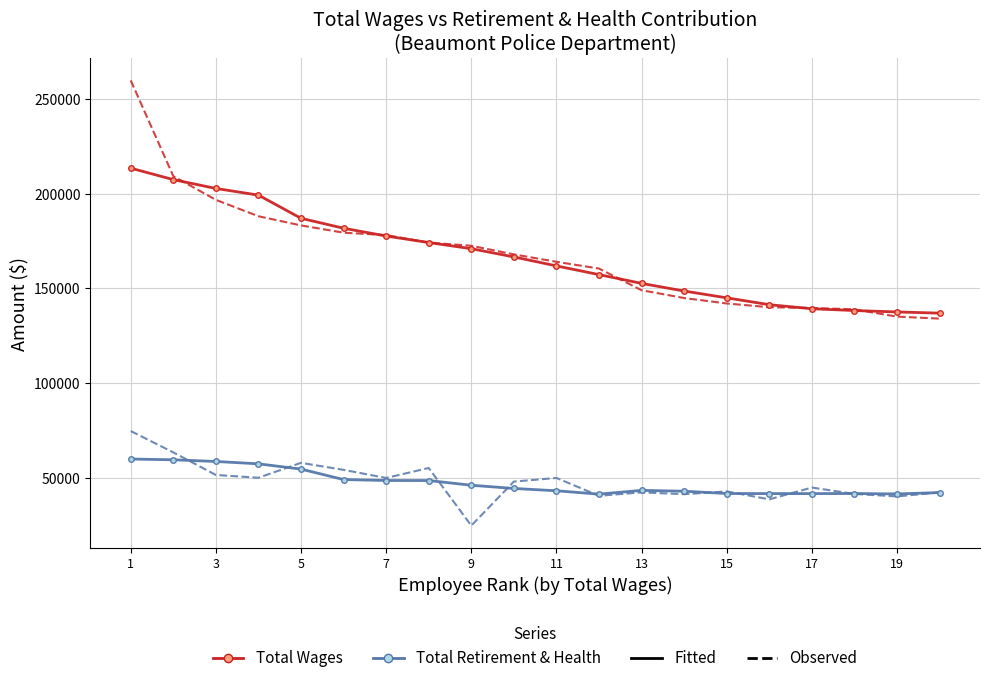

What is the maximum value shown in the chart?

259799.0